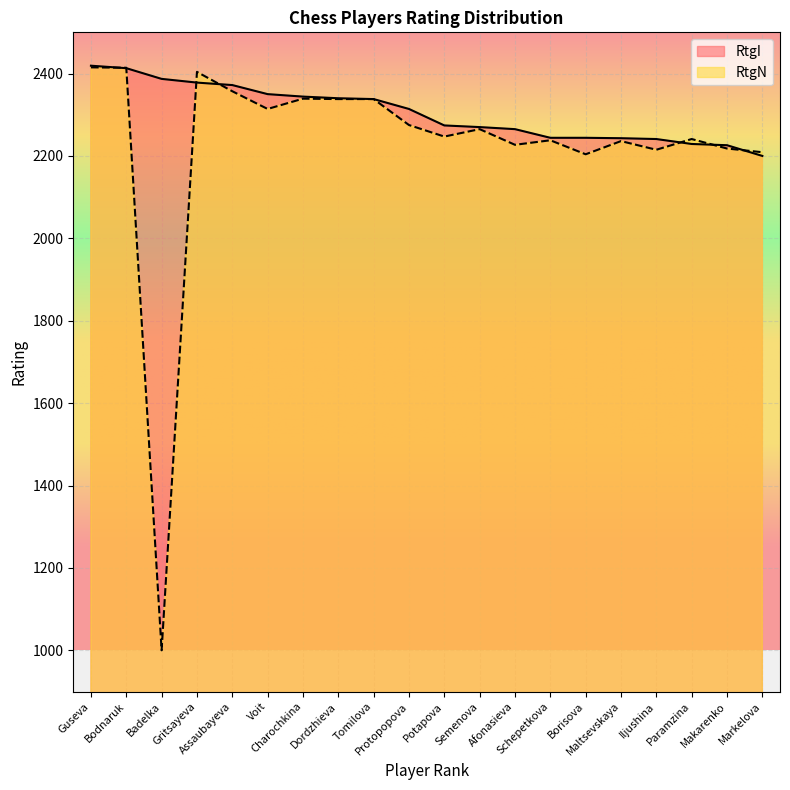

At which label does RtgI reach its minimum?

Markelova